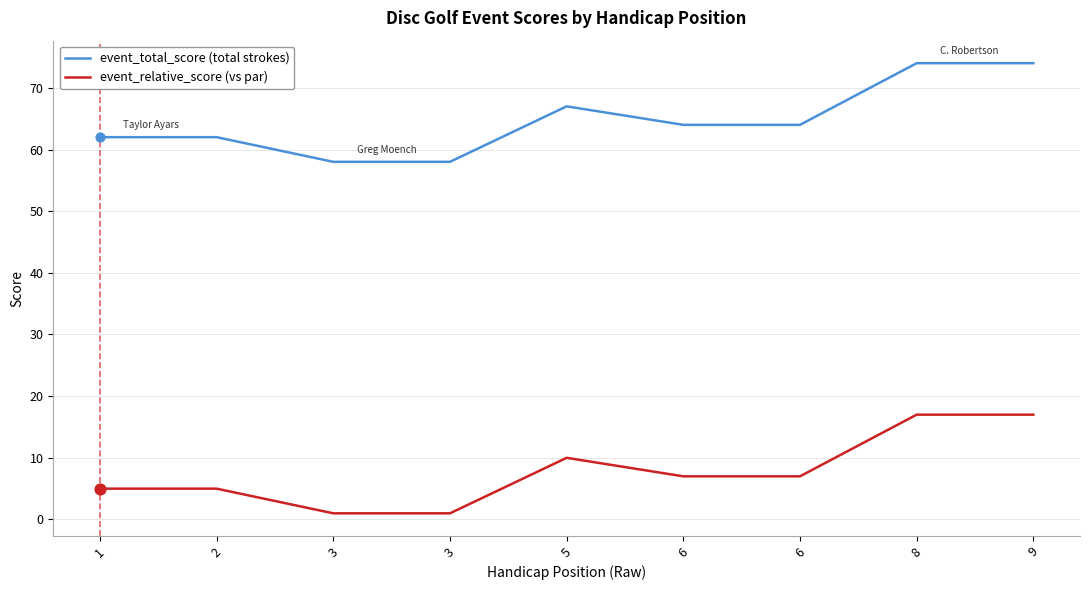

Is the value of event_relative_score (vs par) at 8 greater than the value of event_total_score (total strokes) at 3?

No